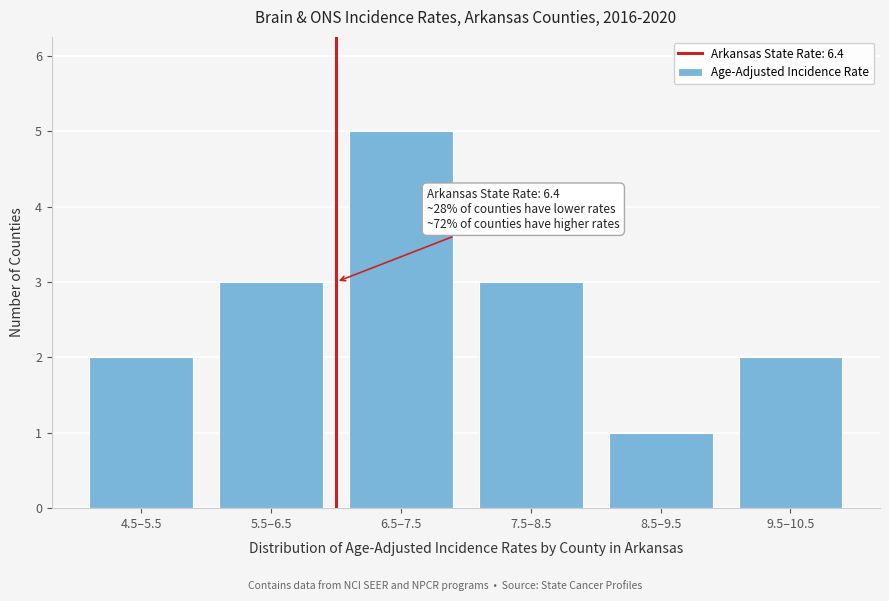

Reading right to left, extract all data points from this chart.

2	1	3	5	3	2